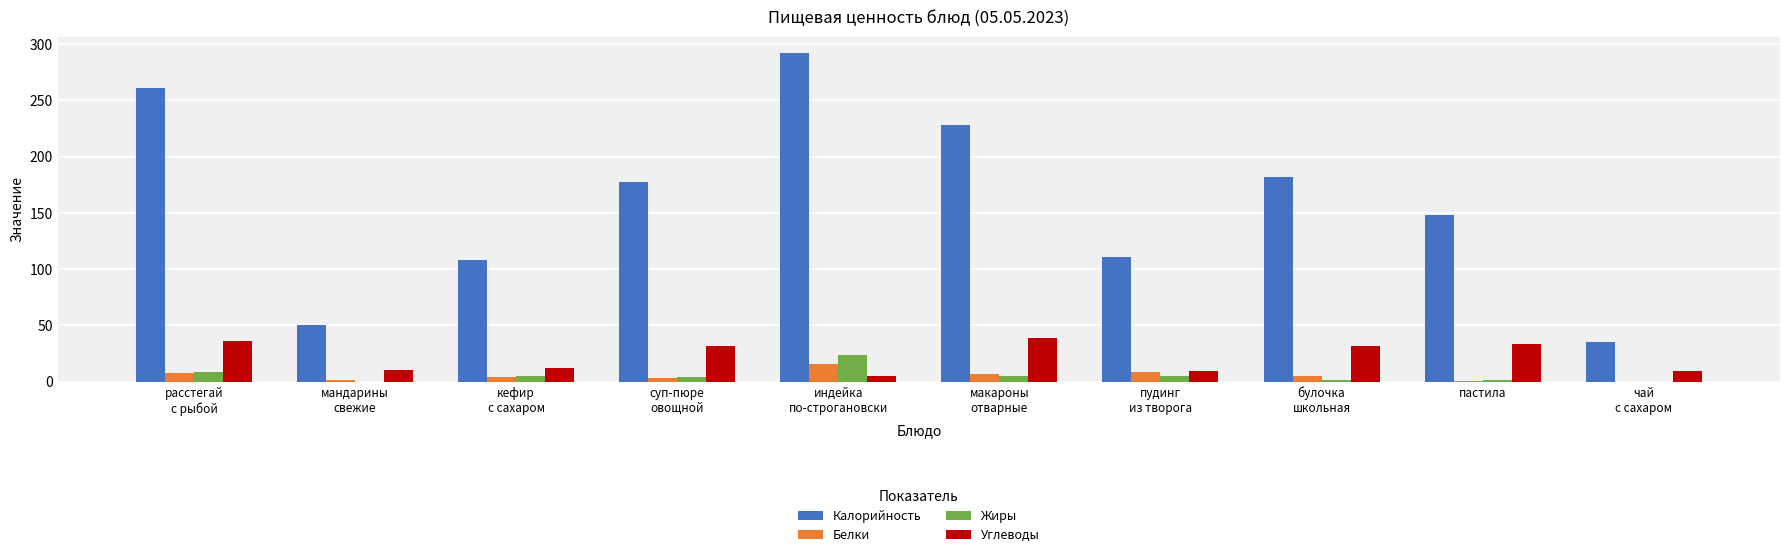

The Калорийность series shows 64.7 at пастила. True or false?

False